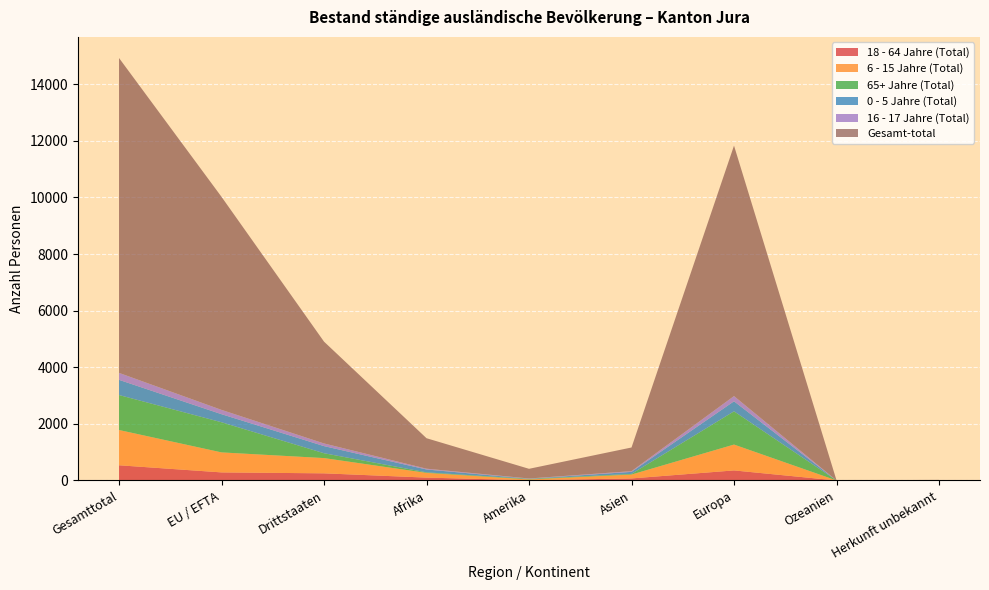

Reading left to right, transcribe all the data shown in this chart.

18 - 64 Jahre (Total): Gesamttotal=537	EU / EFTA=285	Drittstaaten=252	Afrika=101	Amerika=8	Asien=72	Europa=355	Ozeanien=0	Herkunft unbekannt=1
6 - 15 Jahre (Total): Gesamttotal=1246	EU / EFTA=707	Drittstaaten=539	Afrika=166	Amerika=28	Asien=137	Europa=914	Ozeanien=0	Herkunft unbekannt=1
65+ Jahre (Total): Gesamttotal=1236	EU / EFTA=1065	Drittstaaten=171	Afrika=20	Amerika=17	Asien=23	Europa=1174	Ozeanien=1	Herkunft unbekannt=1
0 - 5 Jahre (Total): Gesamttotal=537	EU / EFTA=285	Drittstaaten=252	Afrika=101	Amerika=8	Asien=72	Europa=355	Ozeanien=0	Herkunft unbekannt=1
16 - 17 Jahre (Total): Gesamttotal=246	EU / EFTA=152	Drittstaaten=94	Afrika=28	Amerika=9	Asien=25	Europa=184	Ozeanien=0	Herkunft unbekannt=0
Gesamt-total: Gesamttotal=11127	EU / EFTA=7529	Drittstaaten=3598	Afrika=1077	Amerika=342	Asien=836	Europa=8851	Ozeanien=5	Herkunft unbekannt=16